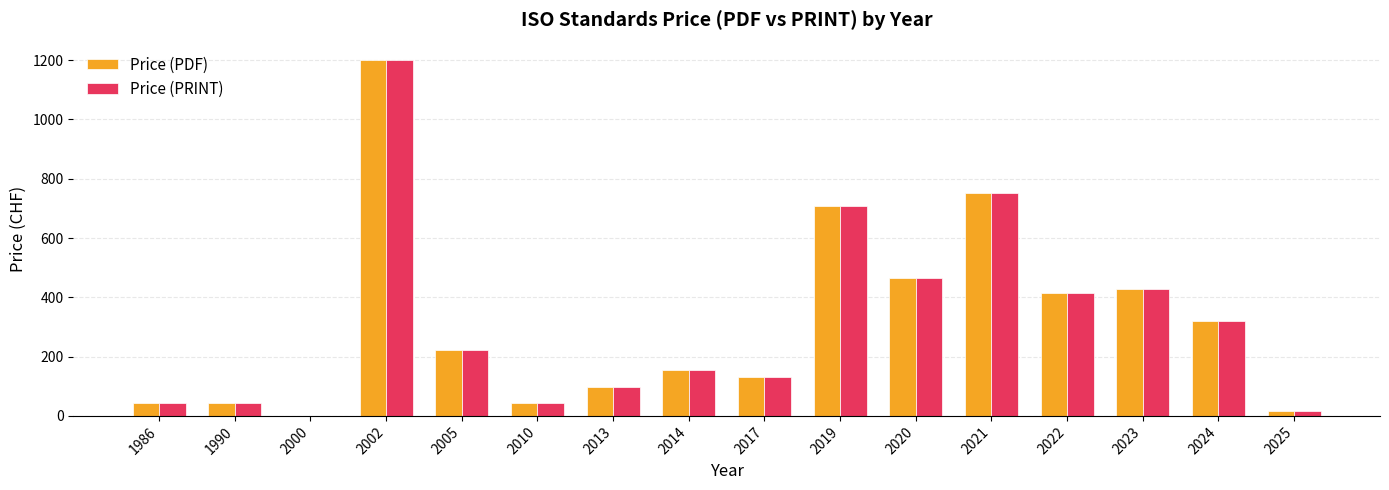

What is the maximum value for Price (PDF)?

1199